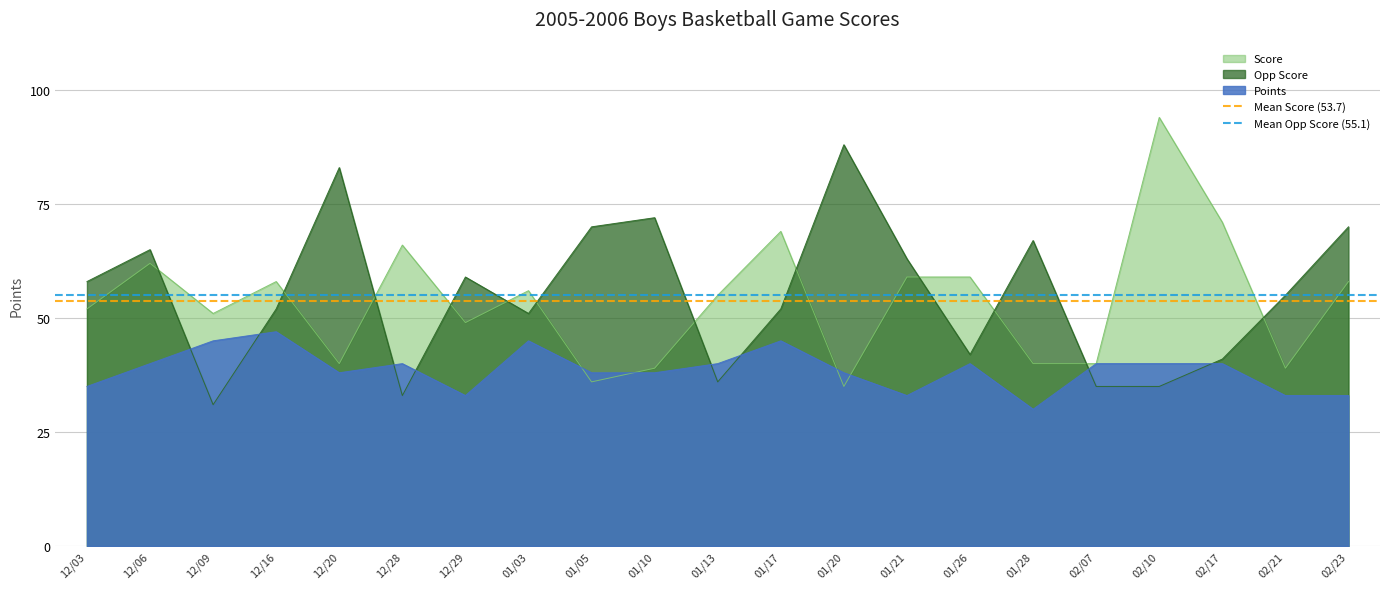

Is the value of Opp Score at 01/03 greater than the value of Points at 02/10?

Yes